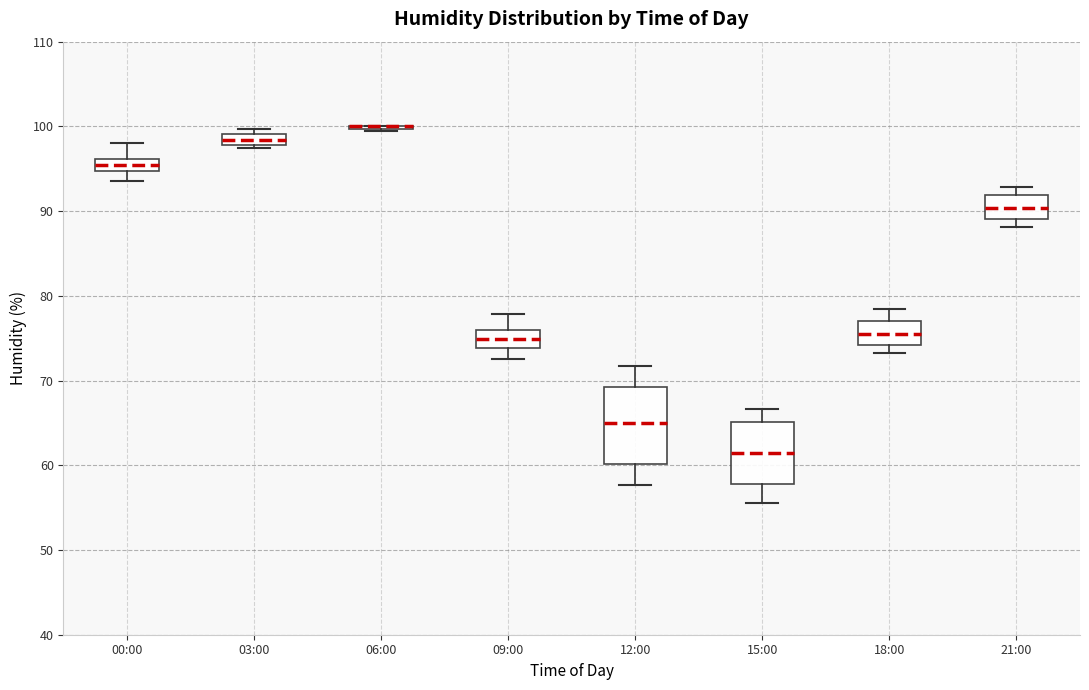

Where does the upper whisker of the box for 15:00 end on the y-axis? The values are not printed on the chart, so give them approximately, as read against the axis.

67